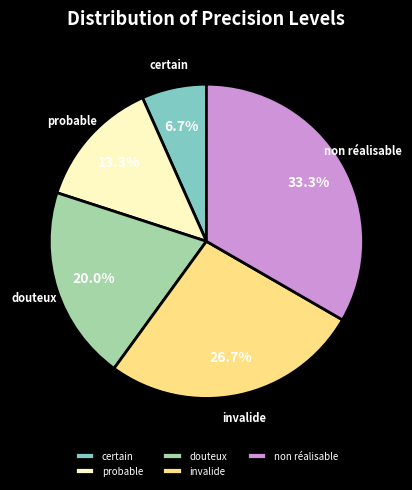

Rank the categories by value from lowest to highest.

certain, probable, douteux, invalide, non réalisable